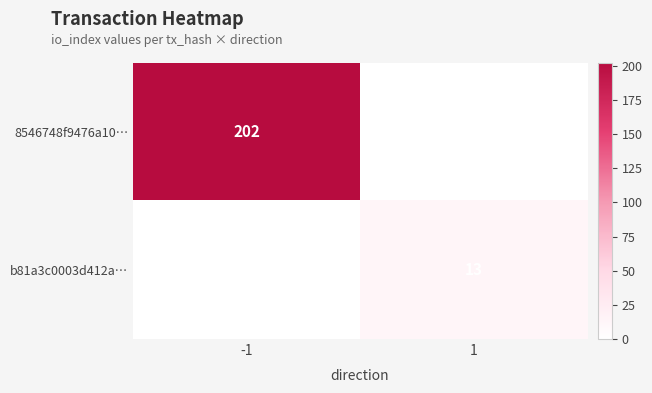

What is the maximum value shown in the chart?

202.0